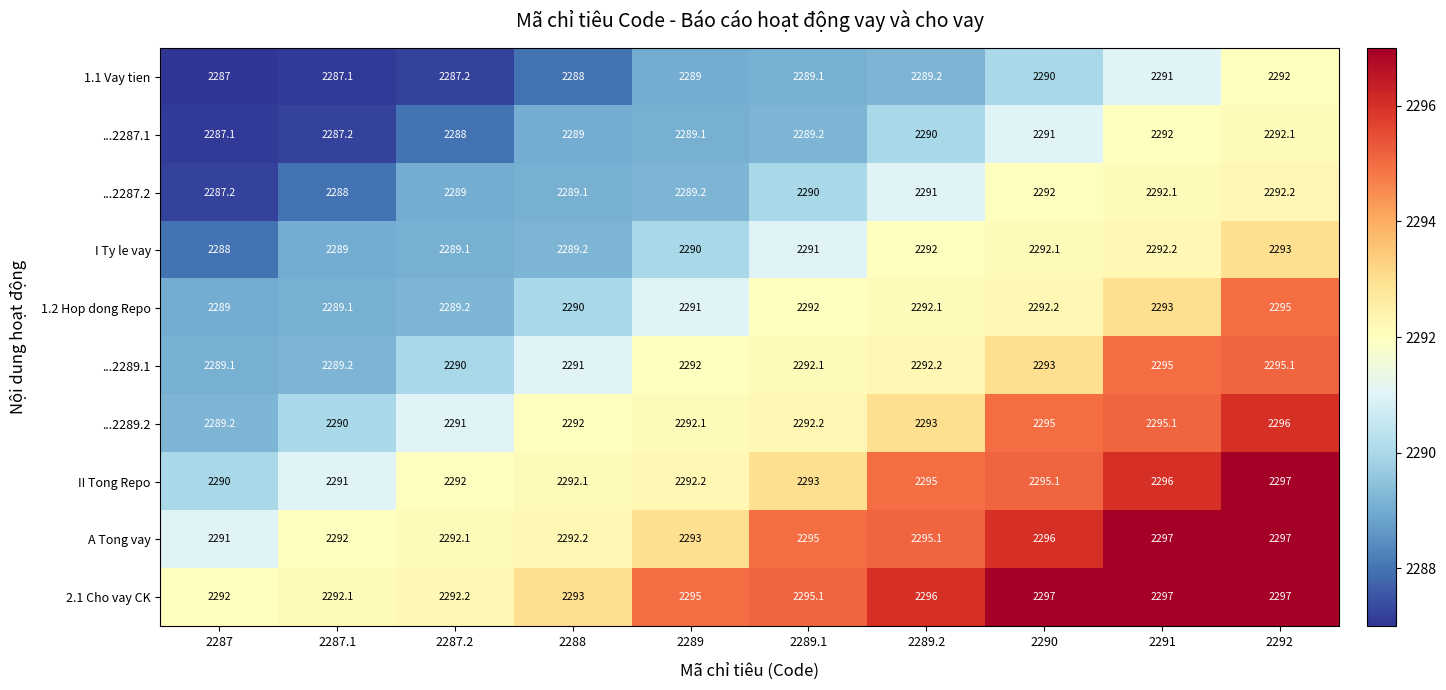

What is the sum of the ...2289.1 values at 2289.2 and 2289.1?

4584.3